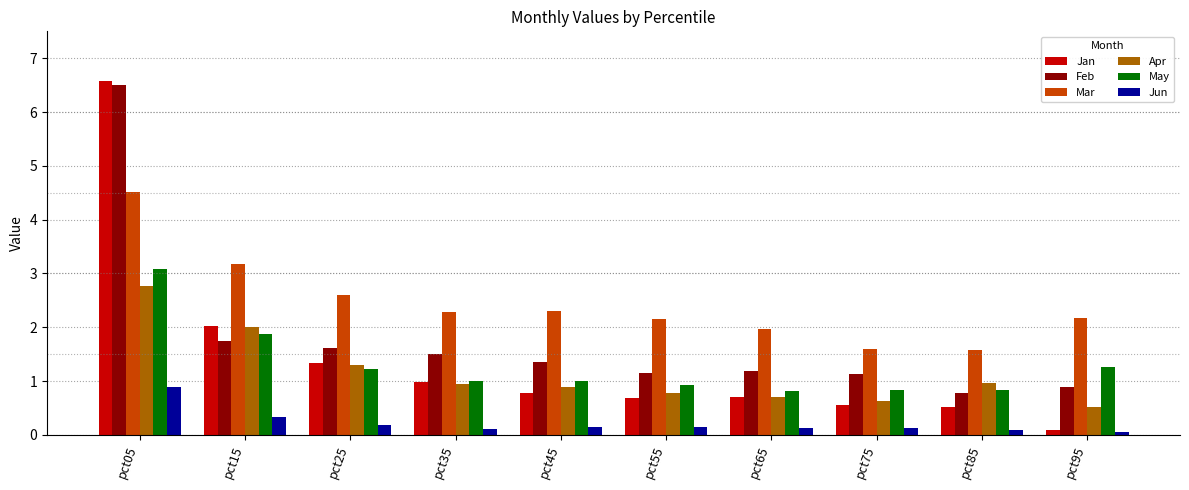

What is the highest value of the Feb series?

6.5